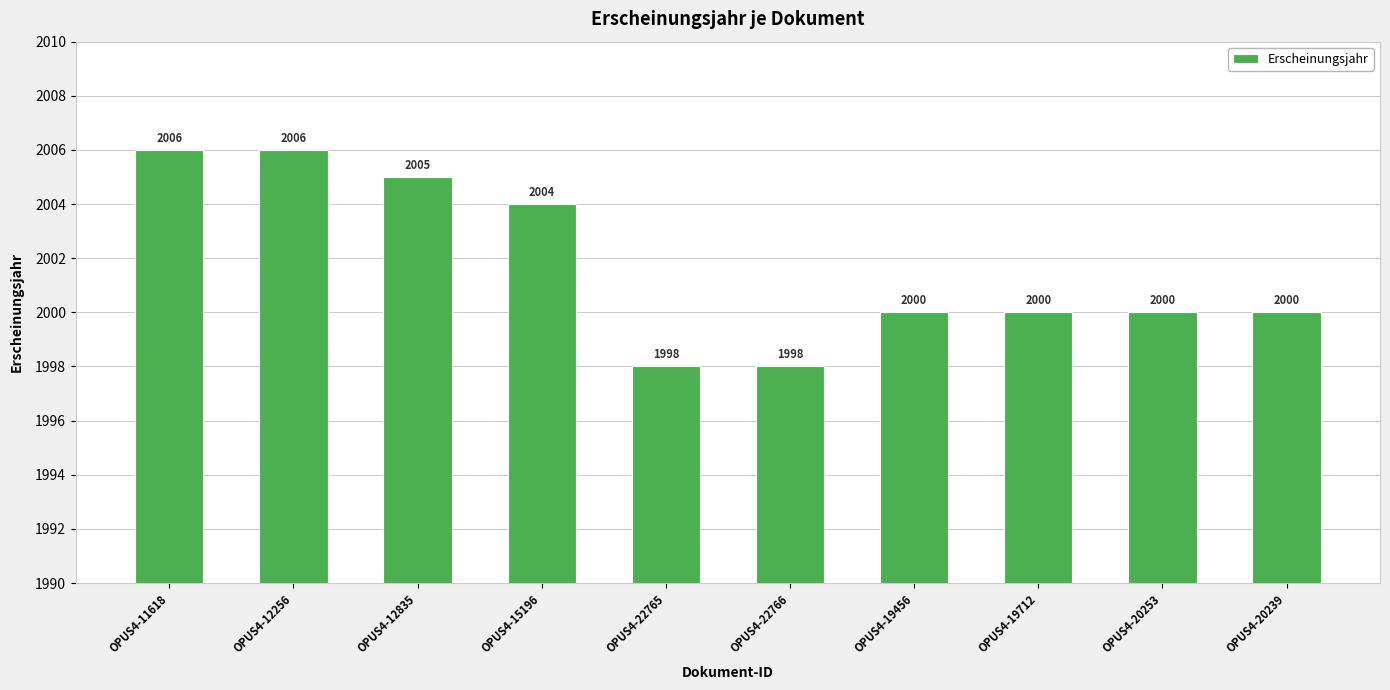

What value does the data have at OPUS4-15196?

2004